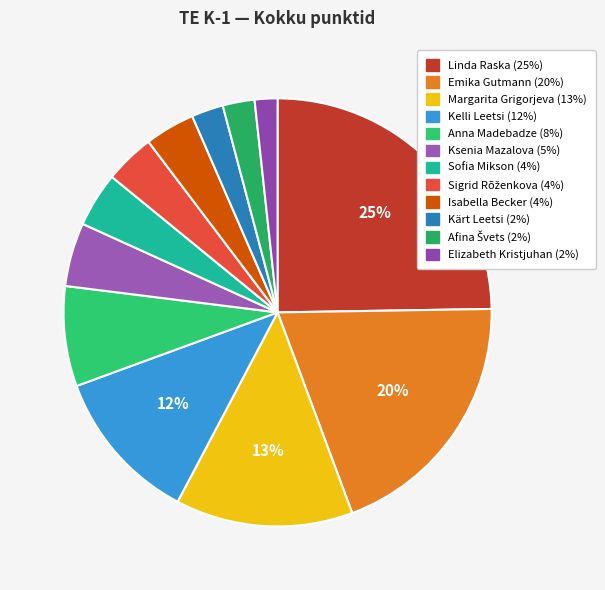

Which category has the biggest portion of the pie?

Linda Raska